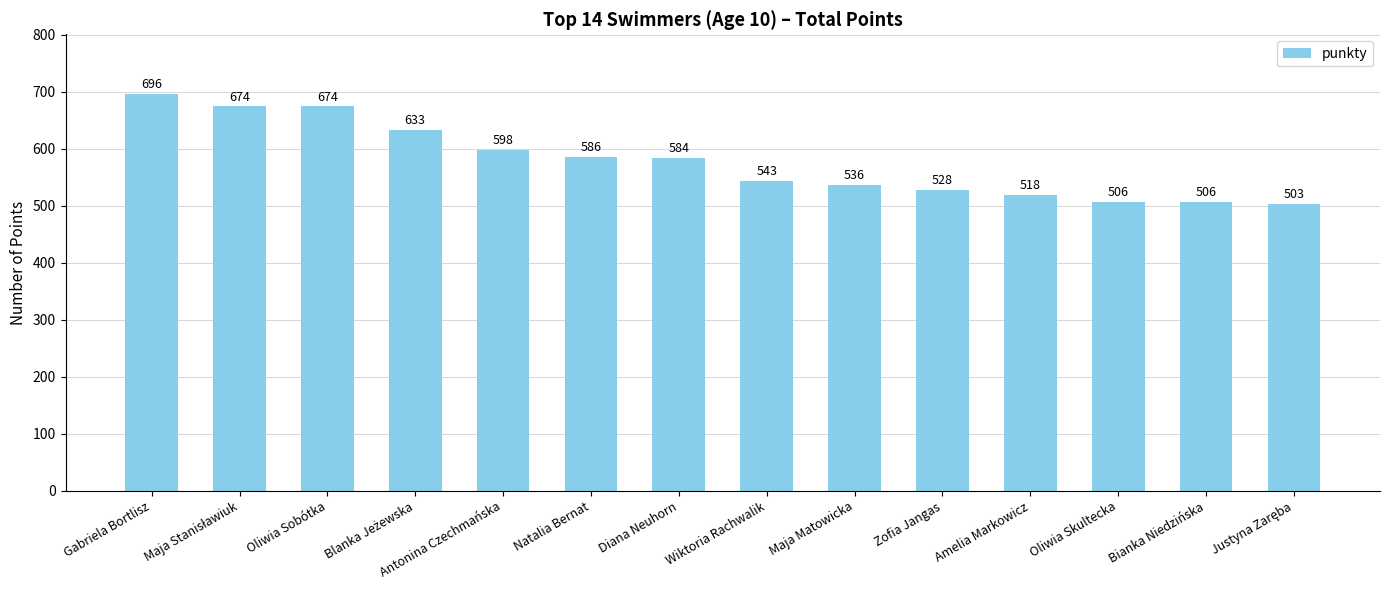

What is the change in value from Gabriela Bortlisz to Amelia Markowicz?

-178